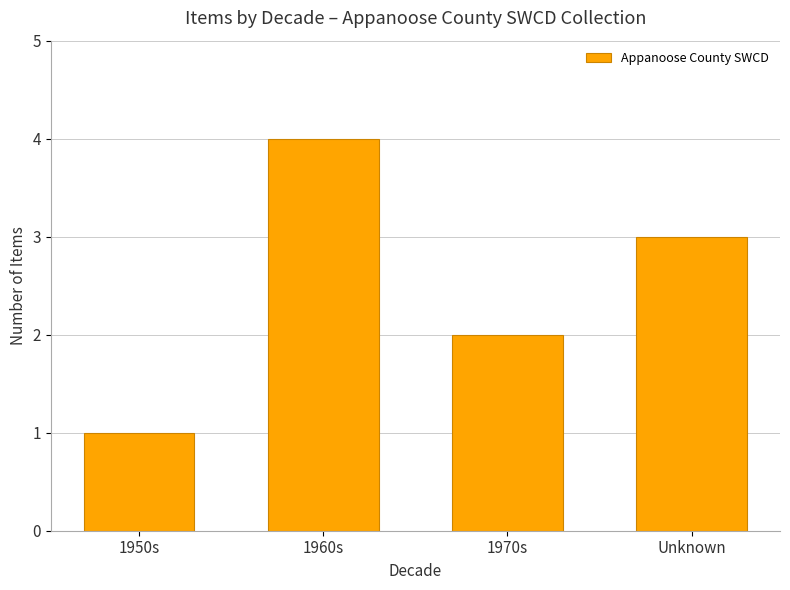

Which label corresponds to the smallest value in the chart?

1950s